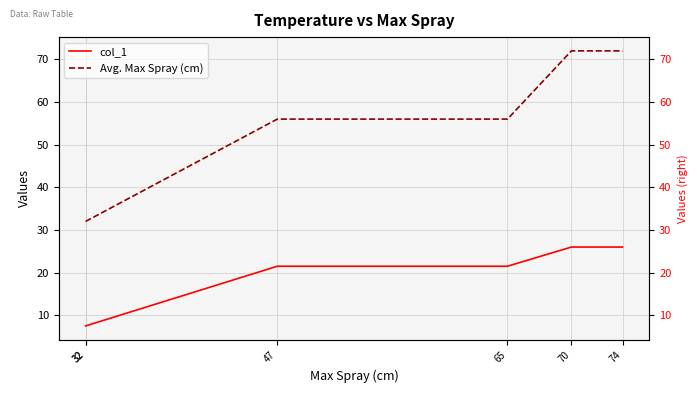

Reading right to left, what are all the values shown in this chart?

col_1: 26.0	26.0	21.5	21.5	7.5	7.5
Avg. Max Spray (cm): 72.0	72.0	56.0	56.0	32.0	32.0